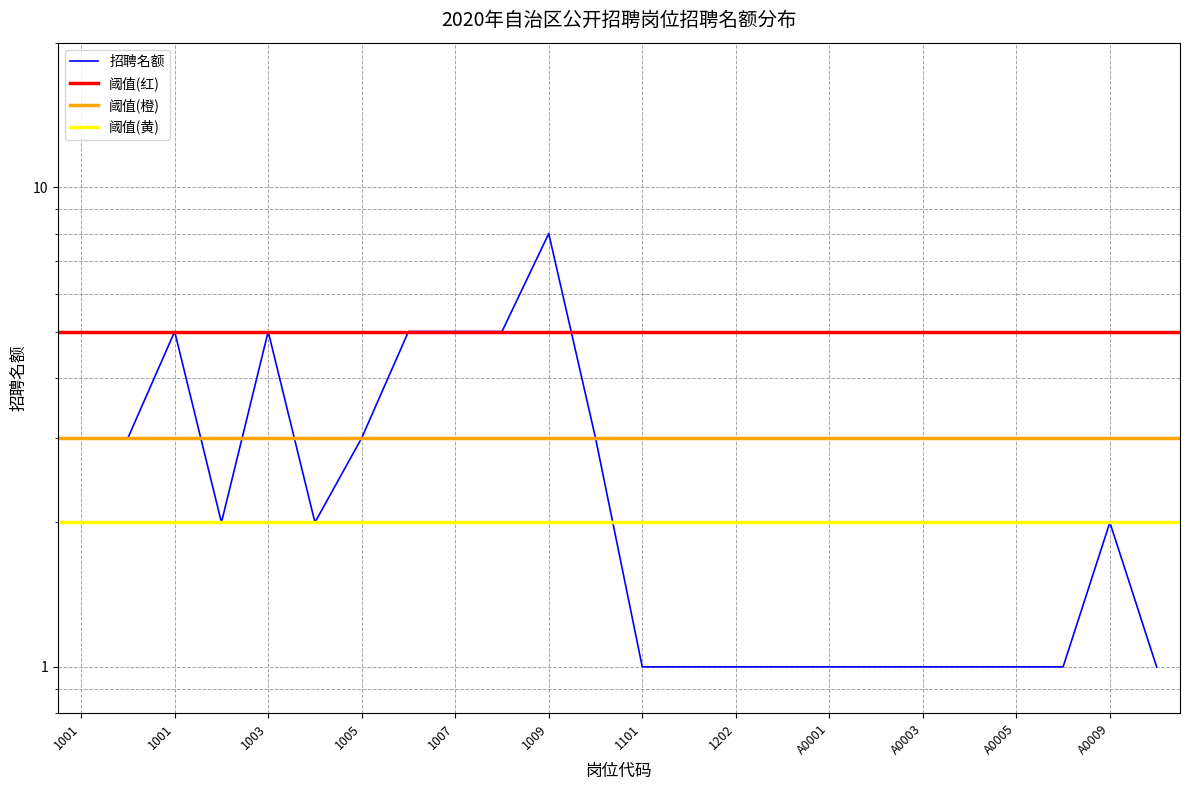

Approximately how many times larger is the value at 1101 compared to 1009?

0.1